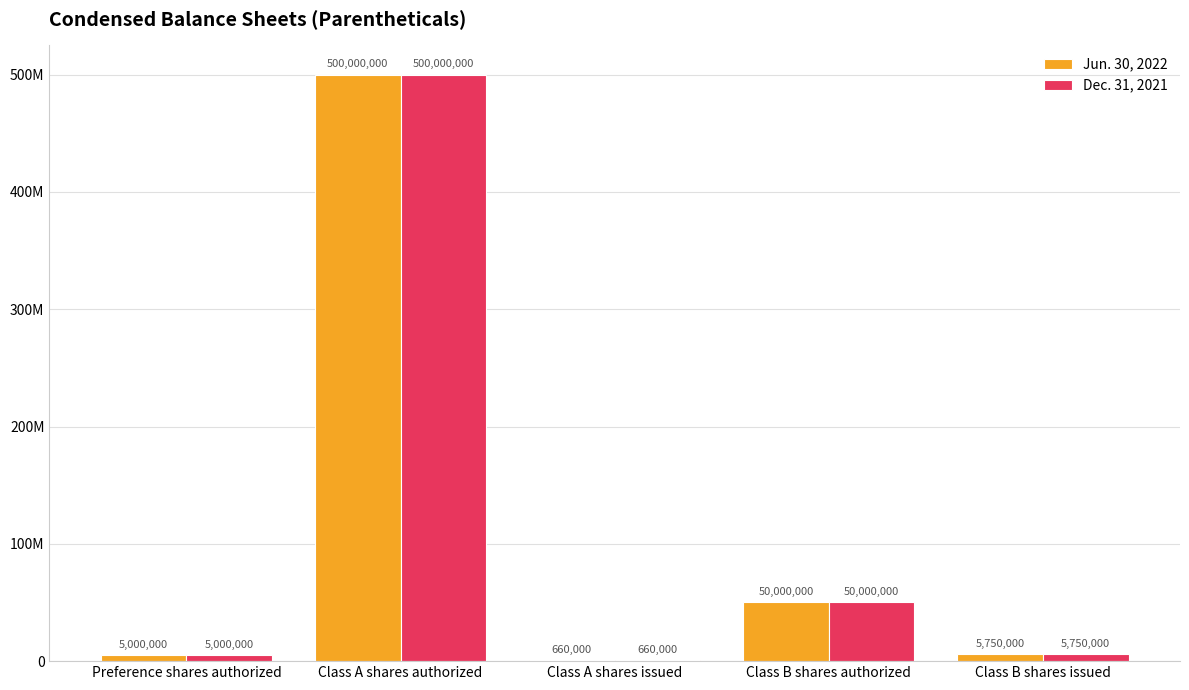

What is the highest value of the Dec. 31, 2021 series?

500000000